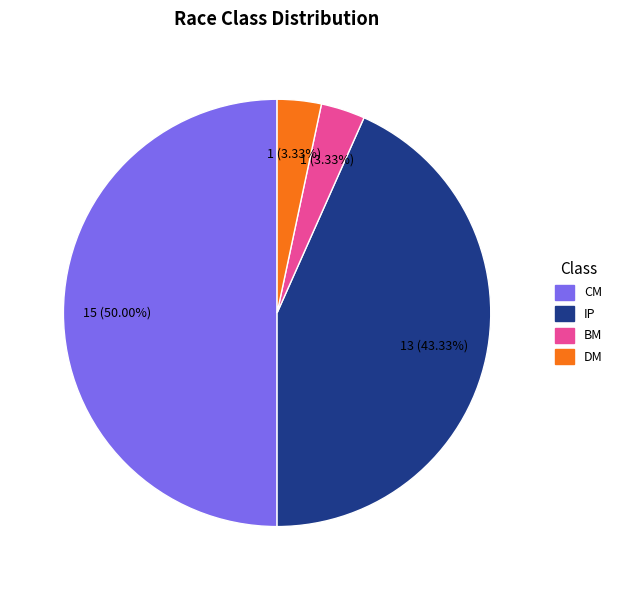

Does IP account for over 50% of the chart?

No